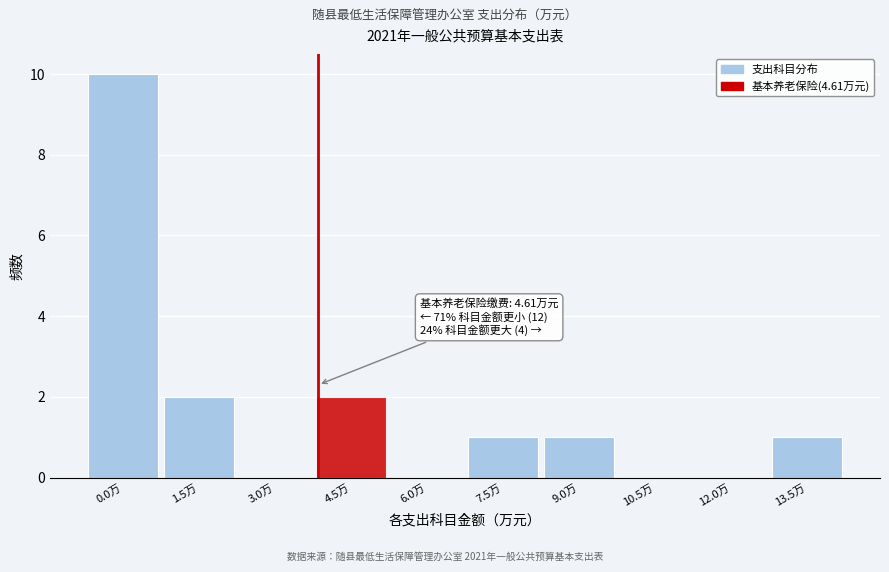

Reading right to left, transcribe all the data shown in this chart.

13.5万=1	12.0万=0	10.5万=0	9.0万=1	7.5万=1	6.0万=0	4.5万=2	3.0万=0	1.5万=2	0.0万=10